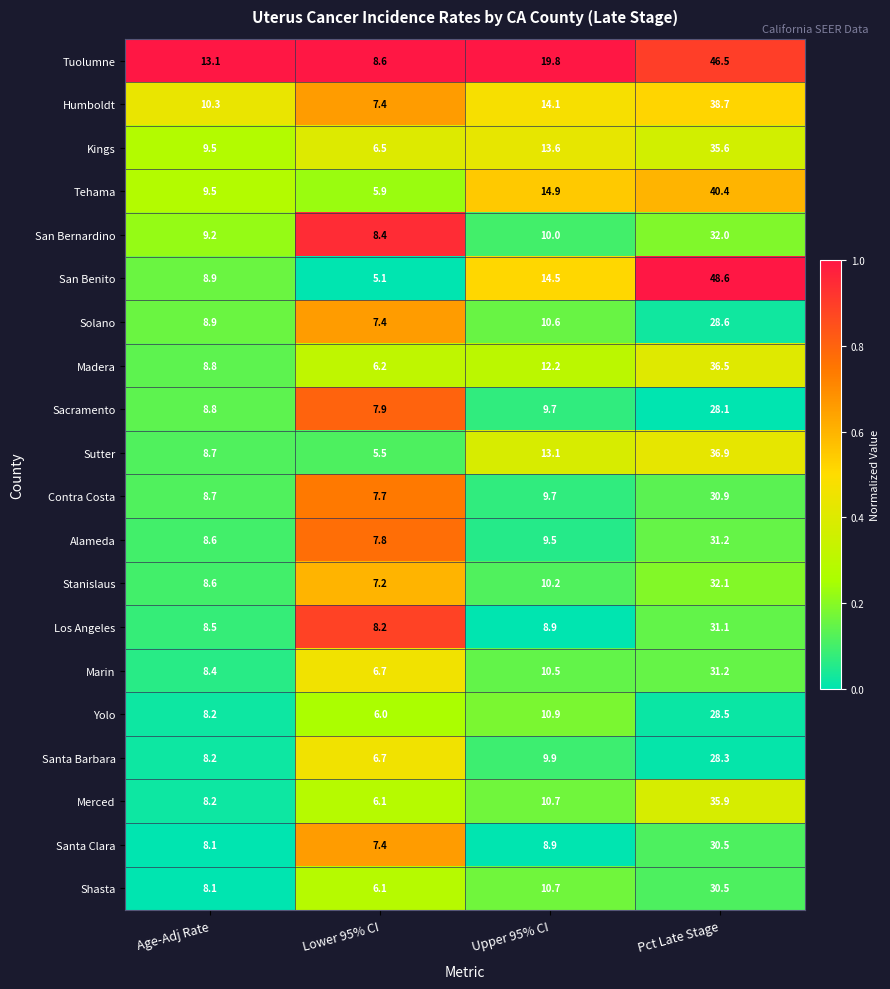

Between Lower 95% CI and Upper 95% CI, which series saw the biggest shift?

Tuolumne